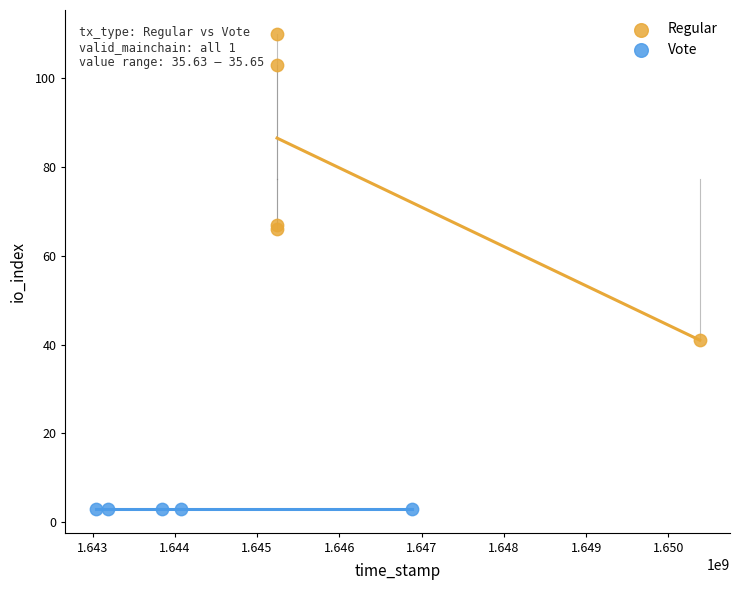

Which series contains the highest Y value?

Regular